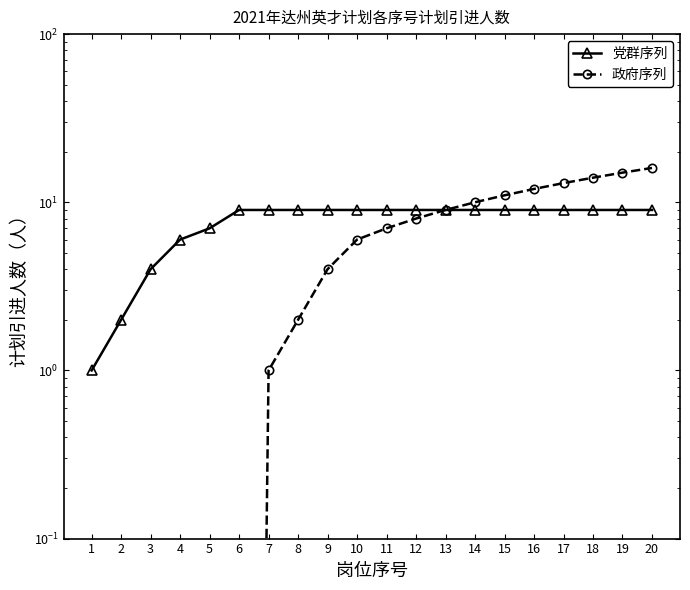

The value of 政府序列 at 7 is 1.0. True or false?

True